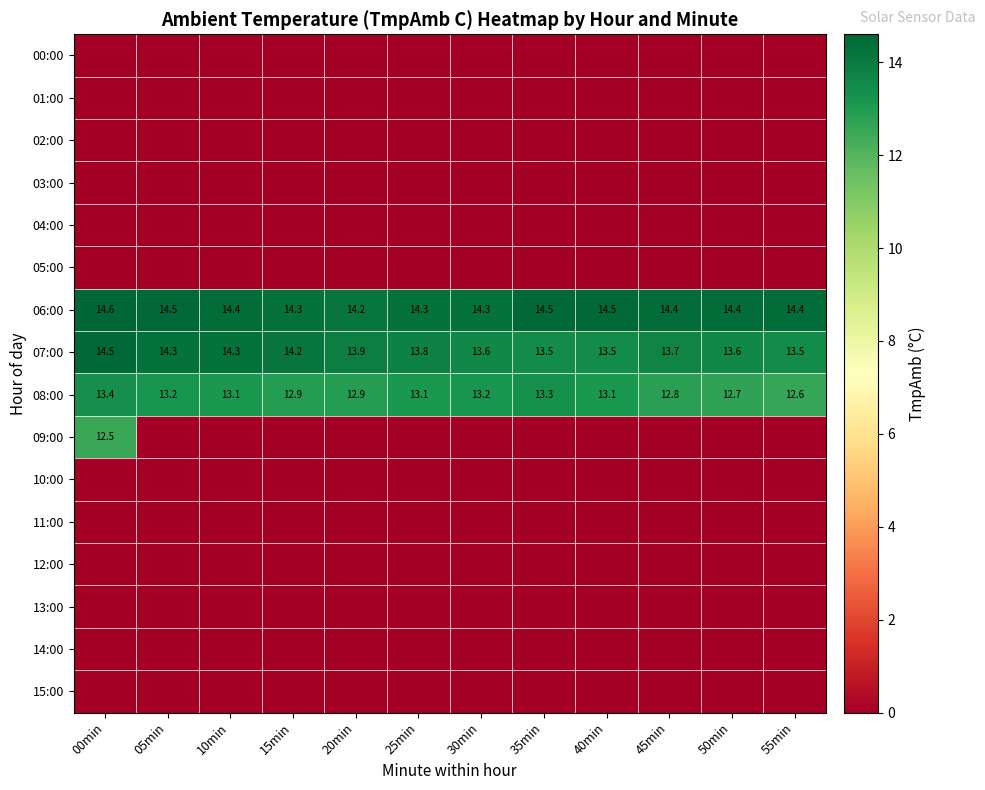

What is the total value across all series at 10min?

41.8